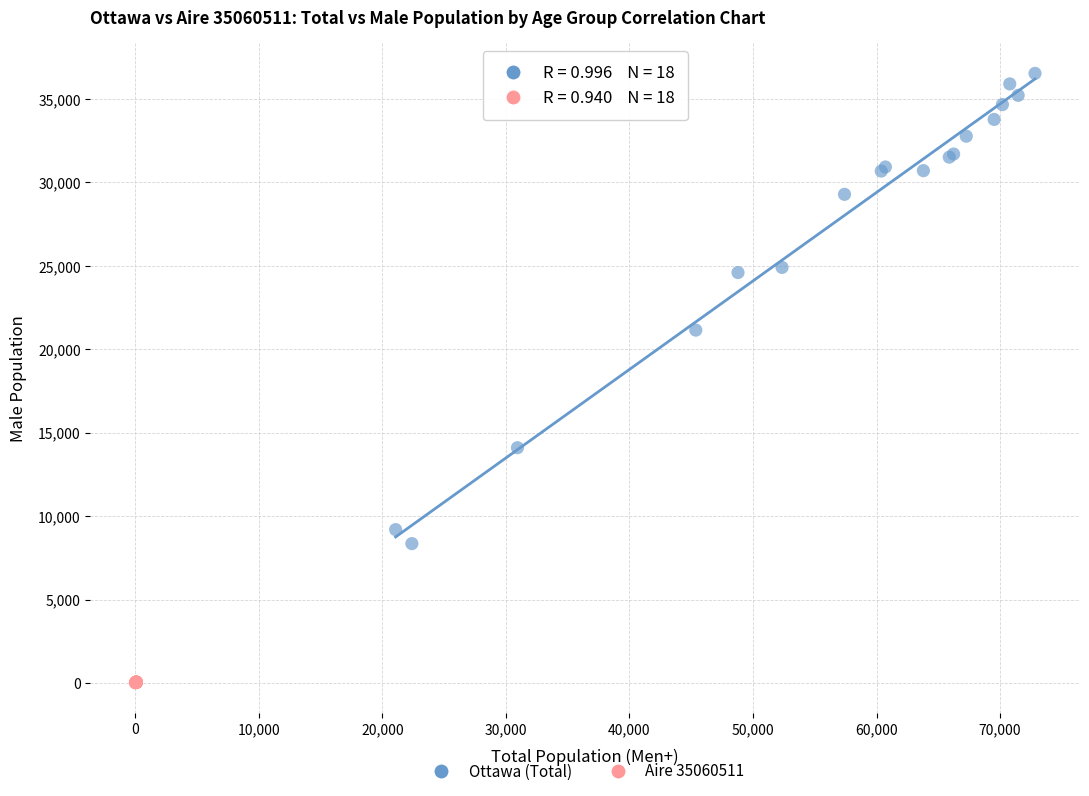

Which series reaches the maximum Y coordinate?

Ottawa (Total)